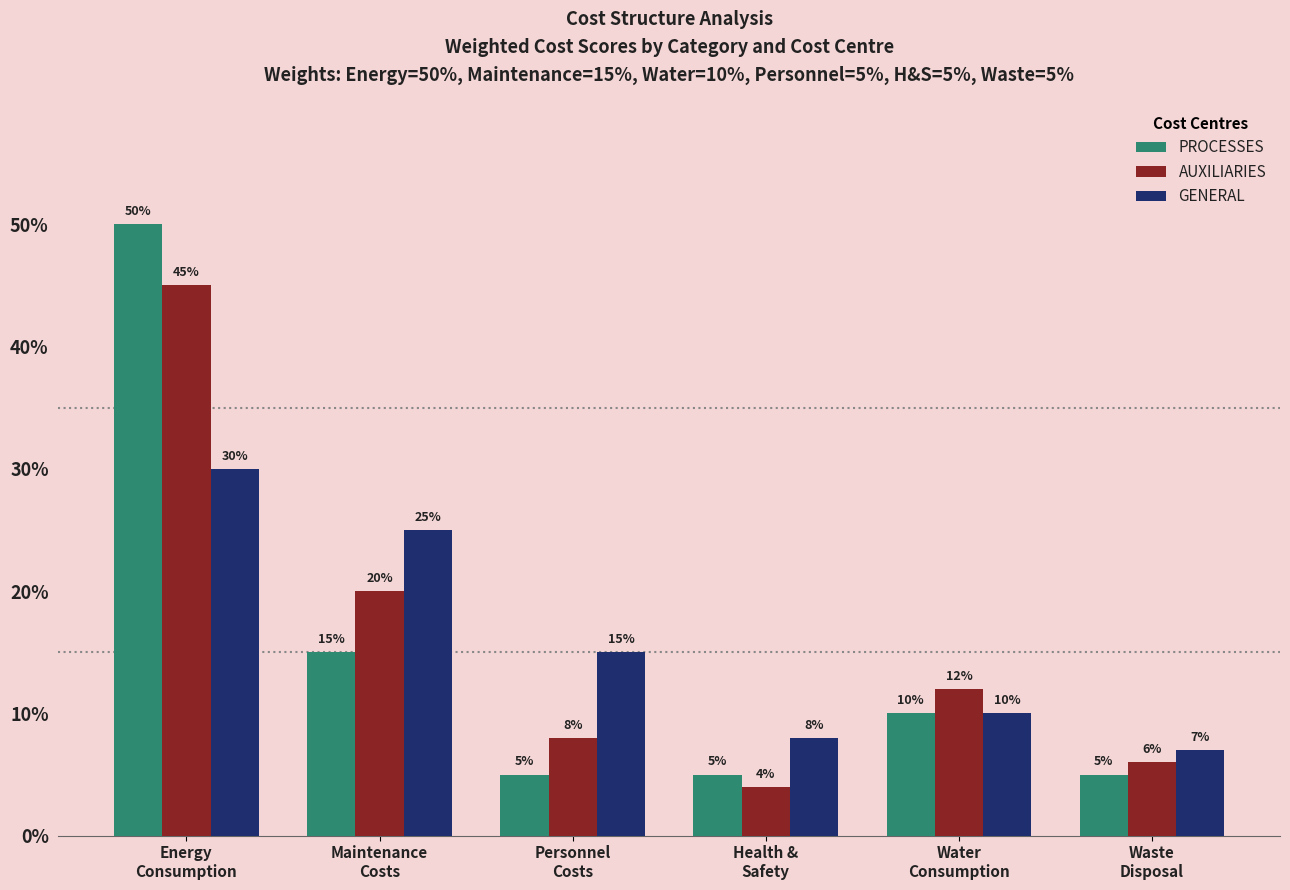

What is the value of the AUXILIARIES bar at the 2nd from the left?

20